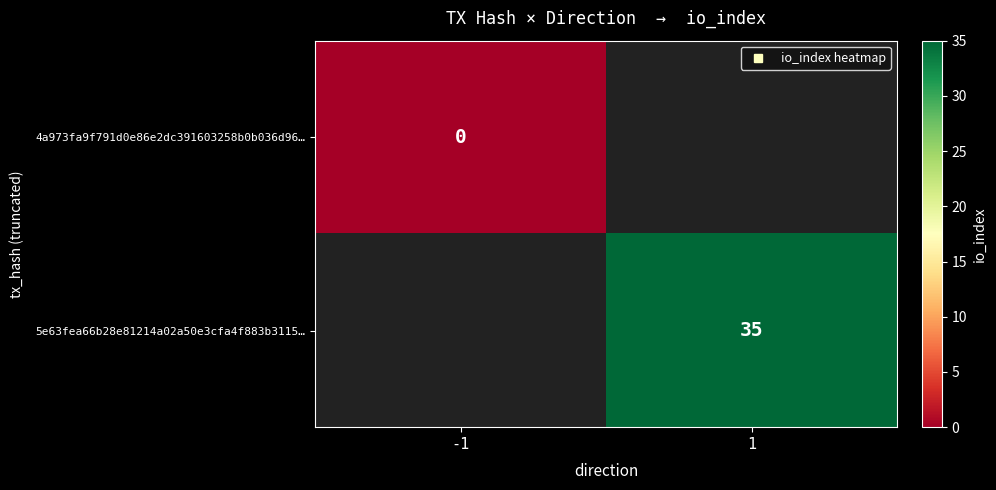

Which series has the largest range (max minus min)?

4a973fa9f791d0e86e2dc391603258b0b036d96…